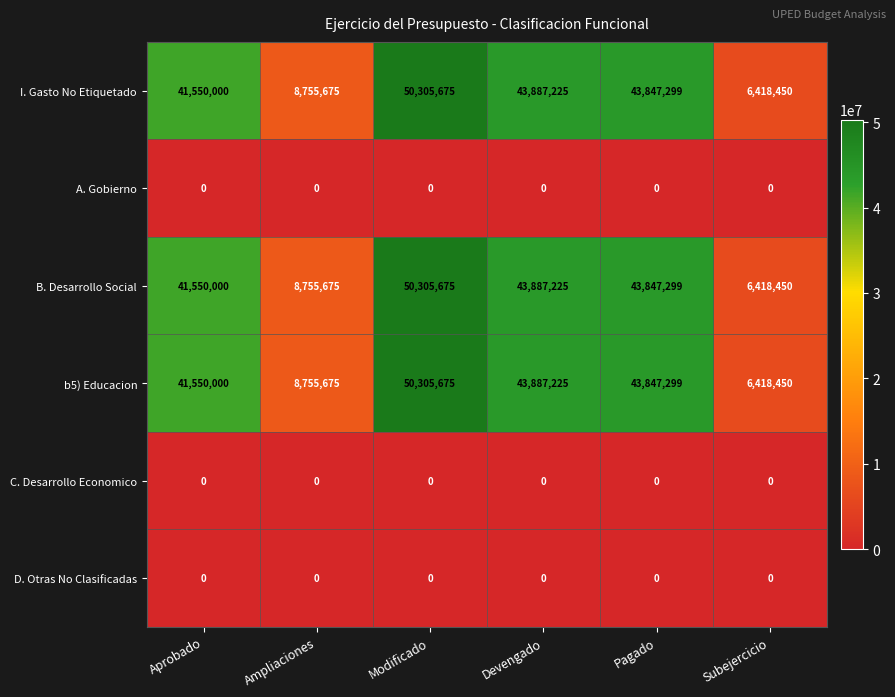

What is the total value across all series at Pagado?

131541897